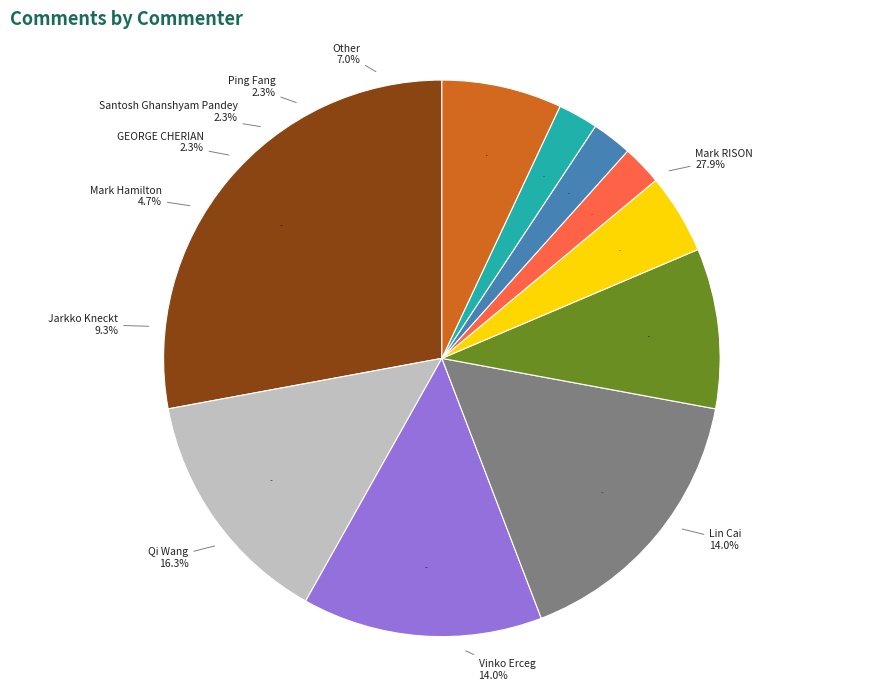

To the nearest percent, what is the difference between the Other and Mark RISON slice percentages?

21%